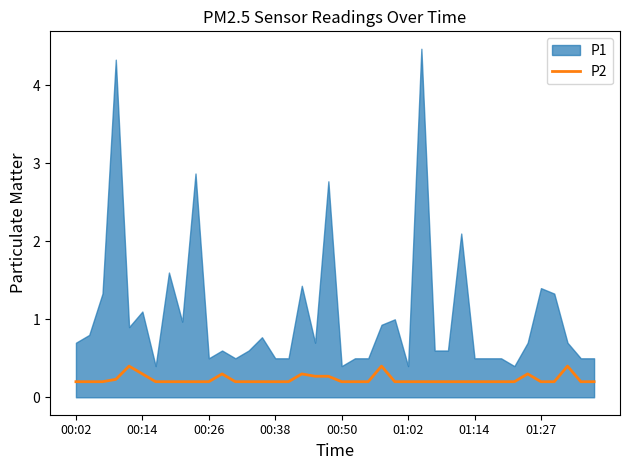

What is the sum of all values?

9.2